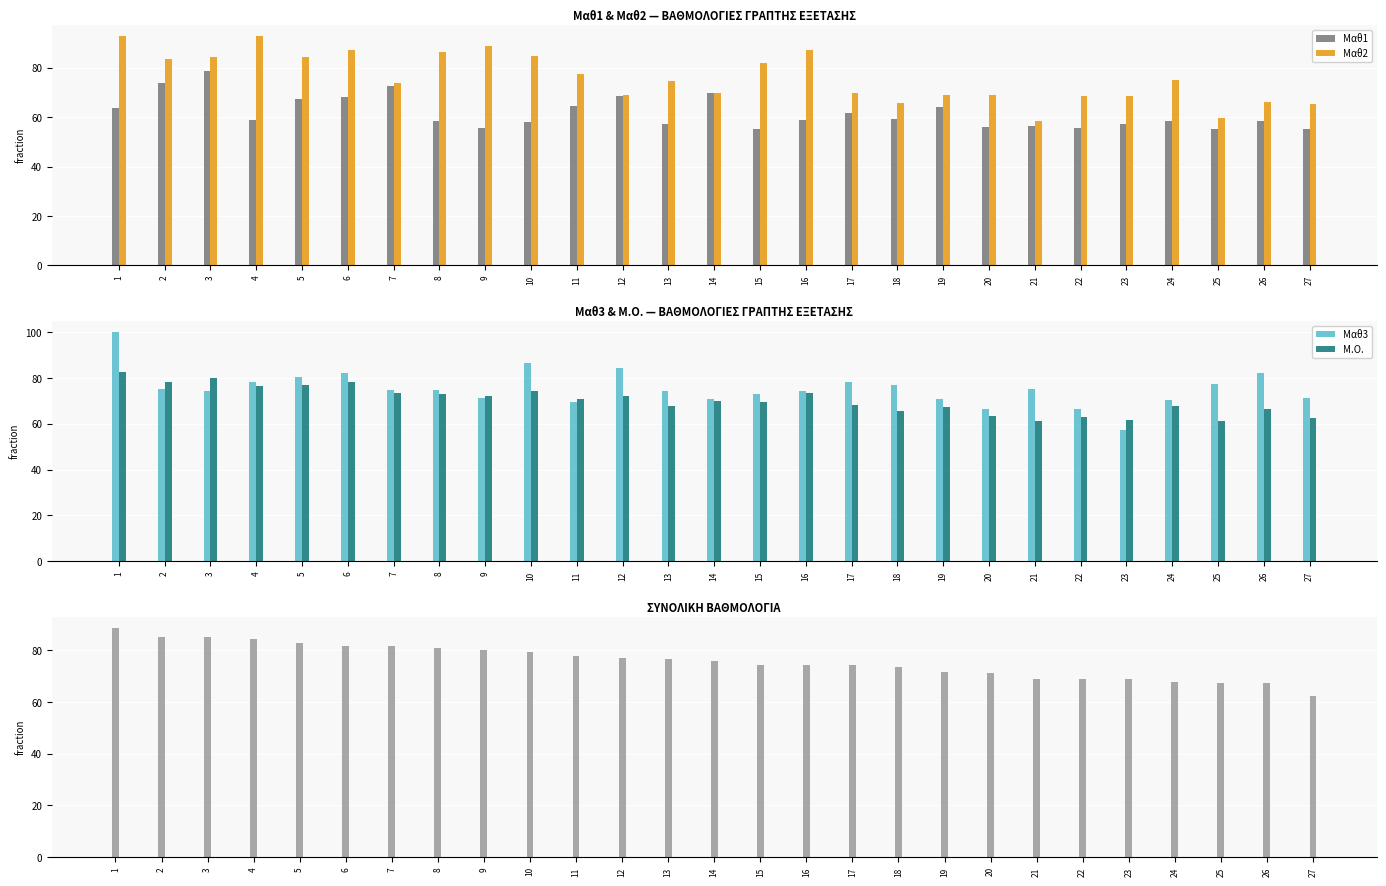

True or false: Μ.Ο. has a value of 21.8 at 7.

False